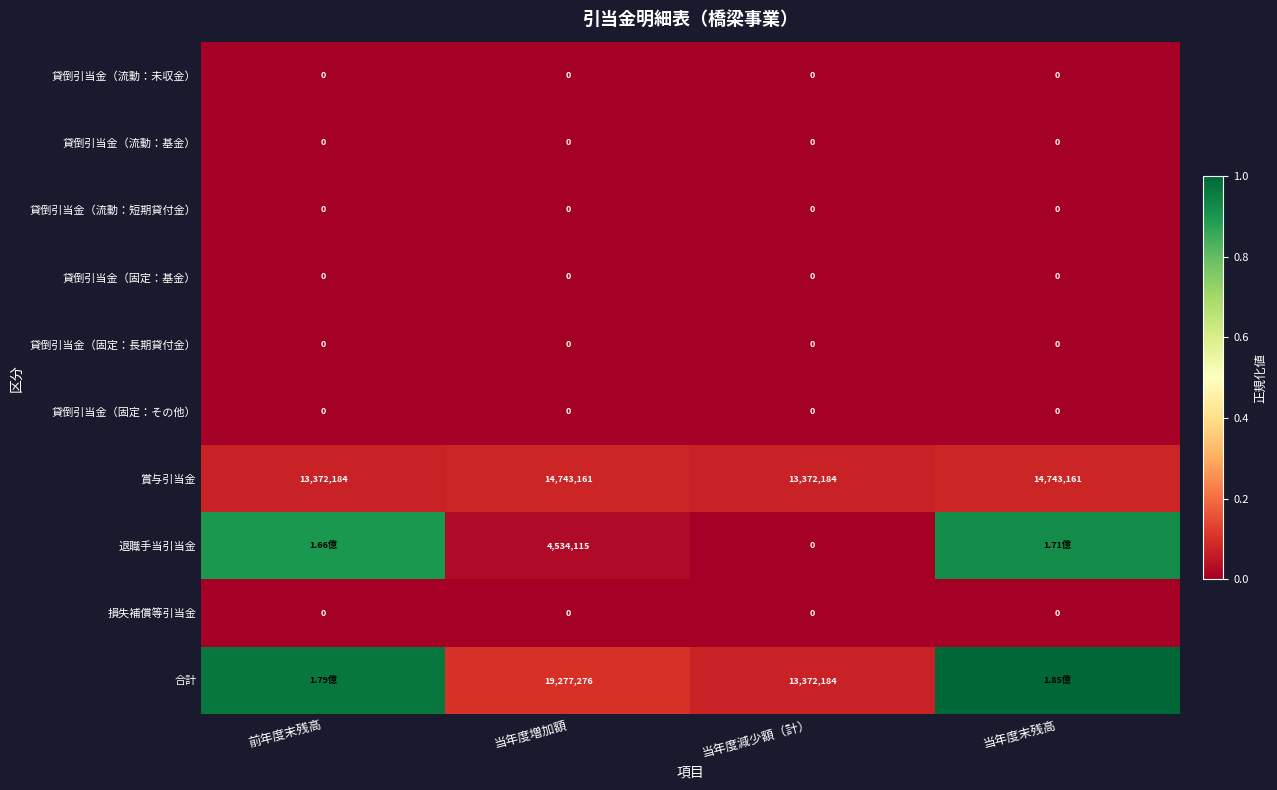

Is the value of 合計 at 当年度増加額 greater than the value of 貸倒引当金（固定：長期貸付金） at 当年度末残高?

Yes